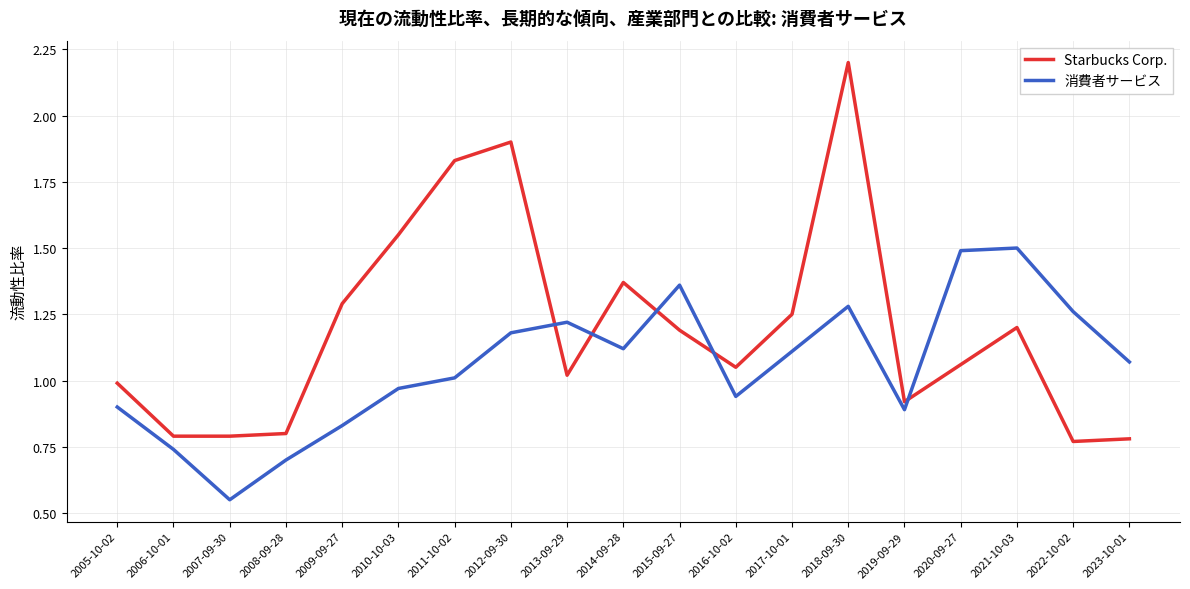

What is the sum of the 消費者サービス values at 2006-10-01 and 2012-09-30?

1.9